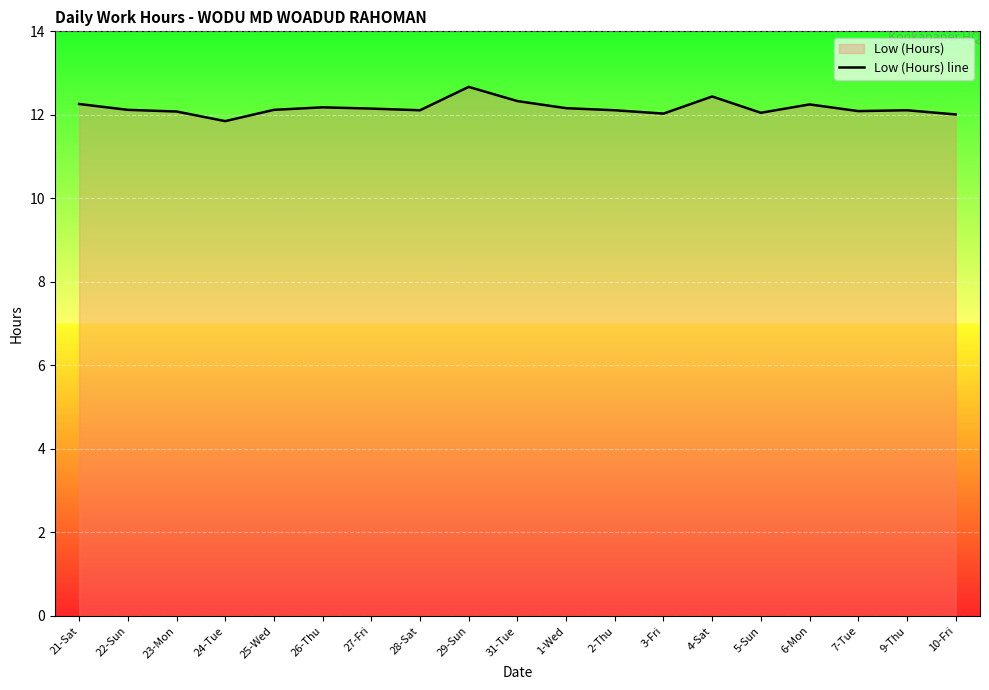

Which has a higher value, 21-Sat or 7-Tue?

21-Sat